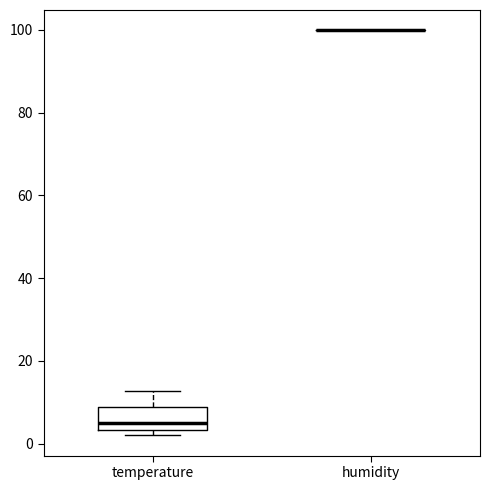

Comparing the boxes themselves (not the whiskers), which one is the tallest?

temperature